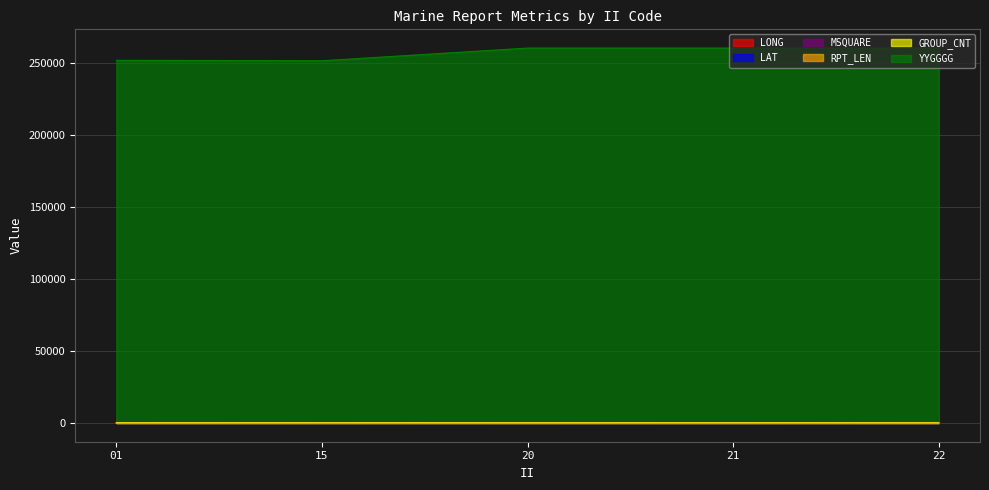

Is it true that RPT_LEN equals 57.3 at 20?

False